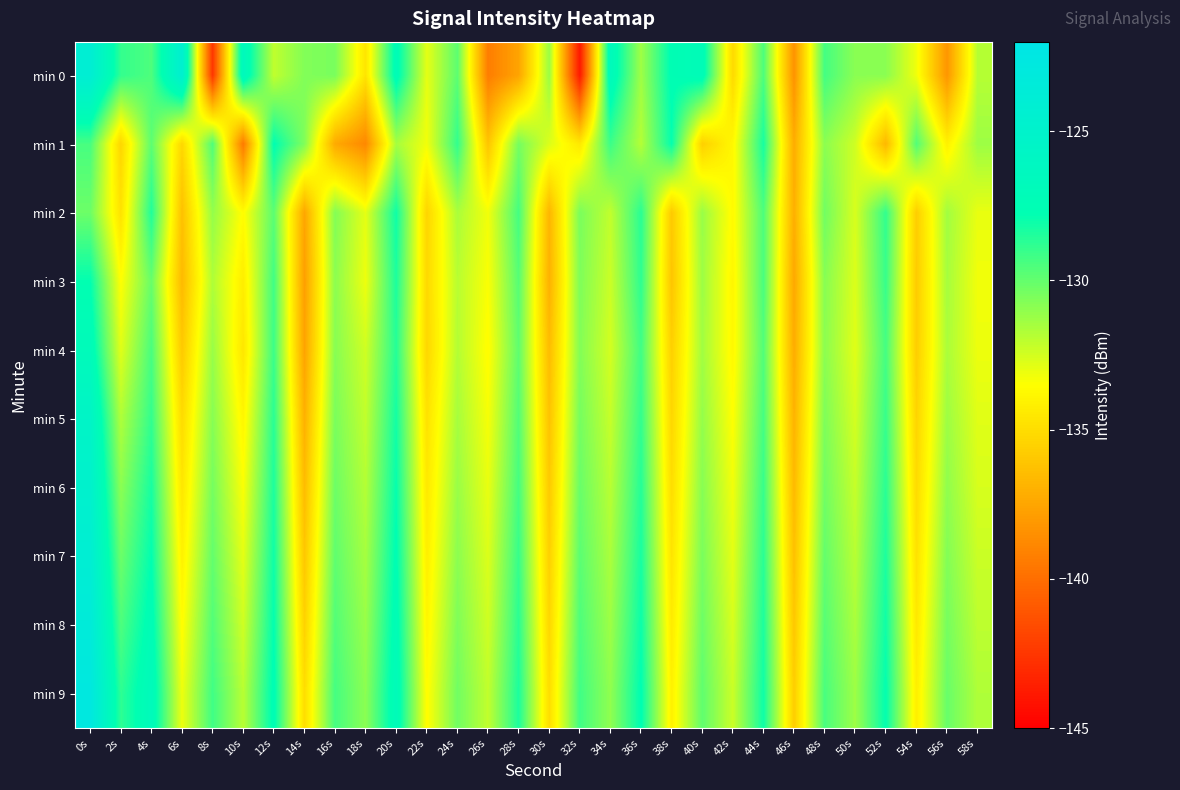

Reading right to left, list all the values displayed in this chart.

min 0: 58s=-131.8	56s=-138.2	54s=-133.2	52s=-130.9	50s=-130.9	48s=-129.3	46s=-138.4	44s=-129.5	42s=-135.2	40s=-127.1	38s=-127.6	36s=-131.3	34s=-126.7	32s=-143.9	30s=-131.2	28s=-137.6	26s=-139.3	24s=-129.8	22s=-132.9	20s=-127.3	18s=-134.7	16s=-130.5	14s=-130.7	12s=-132.1	10s=-126.6	8s=-142.5	6s=-124.4	4s=-129.5	2s=-128.9	0s=-124.1
min 1: 58s=-131.3	56s=-134.1	54s=-129.6	52s=-136.7	50s=-132.4	48s=-130.9	46s=-137.2	44s=-128.3	42s=-133.8	40s=-135.6	38s=-127.9	36s=-131.8	34s=-129.1	32s=-134.5	30s=-132.7	28s=-130.4	26s=-136.1	24s=-128.9	22s=-133.2	20s=-131.5	18s=-138.8	16s=-137.3	14s=-130.6	12s=-127.7	10s=-139.5	8s=-129.6	6s=-135.3	4s=-129.8	2s=-135.3	0s=-129.4
min 2: 58s=-133.0	56s=-131.4	54s=-135.7	52s=-128.9	50s=-132.6	48s=-130.3	46s=-137.1	44s=-129.5	42s=-133.7	40s=-131.2	38s=-135.9	36s=-128.7	34s=-132.1	32s=-130.5	30s=-136.8	28s=-129.3	26s=-133.2	24s=-131.6	22s=-135.4	20s=-128.1	18s=-132.9	16s=-130.7	14s=-137.5	12s=-129.8	10s=-133.6	8s=-131.1	6s=-136.3	4s=-128.5	2s=-134.8	0s=-130.2
min 3: 58s=-133.2	56s=-131.5	54s=-135.8	52s=-129.0	50s=-132.7	48s=-130.8	46s=-137.4	44s=-129.4	42s=-133.9	40s=-131.3	38s=-136.1	36s=-128.8	34s=-132.3	32s=-130.6	30s=-137.0	28s=-129.7	26s=-133.4	24s=-131.9	22s=-135.2	20s=-128.4	18s=-133.1	16s=-130.9	14s=-137.8	12s=-129.2	10s=-134.3	8s=-131.7	6s=-136.6	4s=-130.1	2s=-133.5	0s=-127.8
min 4: 58s=-133.1	56s=-131.6	54s=-135.7	52s=-129.3	50s=-132.8	48s=-130.9	46s=-137.2	44s=-129.6	42s=-133.8	40s=-131.4	38s=-135.6	36s=-129.2	34s=-132.5	32s=-130.7	30s=-136.5	28s=-129.9	26s=-133.6	24s=-131.8	22s=-135.3	20s=-128.6	18s=-132.4	16s=-130.8	14s=-137.6	12s=-129.1	10s=-134.6	8s=-131.2	6s=-135.9	4s=-129.4	2s=-132.8	0s=-126.9
min 5: 58s=-132.8	56s=-131.3	54s=-135.4	52s=-129.0	50s=-132.5	48s=-130.6	46s=-136.9	44s=-129.3	42s=-133.5	40s=-131.1	38s=-135.3	36s=-128.9	34s=-132.2	32s=-130.4	30s=-136.2	28s=-129.6	26s=-133.3	24s=-131.5	22s=-134.8	20s=-128.2	18s=-132.1	16s=-130.5	14s=-137.0	12s=-128.7	10s=-133.9	8s=-130.8	6s=-135.1	4s=-128.9	2s=-131.7	0s=-125.5
min 6: 58s=-132.6	56s=-131.0	54s=-135.1	52s=-128.7	50s=-132.2	48s=-130.3	46s=-136.6	44s=-129.0	42s=-133.2	40s=-130.8	38s=-135.0	36s=-128.6	34s=-131.9	32s=-130.1	30s=-135.9	28s=-129.3	26s=-133.0	24s=-131.2	22s=-134.5	20s=-127.9	18s=-131.8	16s=-130.2	14s=-136.5	12s=-128.4	10s=-133.4	8s=-130.4	6s=-134.6	4s=-128.3	2s=-130.9	0s=-124.8
min 7: 58s=-132.3	56s=-130.7	54s=-134.8	52s=-128.4	50s=-131.9	48s=-130.0	46s=-136.3	44s=-128.7	42s=-132.9	40s=-130.5	38s=-134.7	36s=-128.3	34s=-131.6	32s=-129.8	30s=-135.6	28s=-129.0	26s=-132.7	24s=-130.9	22s=-134.2	20s=-127.6	18s=-131.5	16s=-129.9	14s=-136.0	12s=-128.1	10s=-132.9	8s=-130.0	6s=-134.1	4s=-127.8	2s=-130.2	0s=-124.1
min 8: 58s=-132.0	56s=-130.4	54s=-134.5	52s=-128.1	50s=-131.6	48s=-129.7	46s=-136.0	44s=-128.4	42s=-132.6	40s=-130.2	38s=-134.4	36s=-128.0	34s=-131.3	32s=-129.5	30s=-135.3	28s=-128.7	26s=-132.4	24s=-130.6	22s=-133.9	20s=-127.3	18s=-131.2	16s=-129.6	14s=-135.5	12s=-127.8	10s=-132.4	8s=-129.6	6s=-133.6	4s=-127.3	2s=-129.5	0s=-123.4
min 9: 58s=-131.7	56s=-130.1	54s=-134.2	52s=-127.8	50s=-131.3	48s=-129.4	46s=-135.7	44s=-128.1	42s=-132.3	40s=-129.9	38s=-134.1	36s=-127.7	34s=-131.0	32s=-129.2	30s=-135.0	28s=-128.4	26s=-132.1	24s=-130.3	22s=-133.6	20s=-127.0	18s=-130.9	16s=-129.3	14s=-135.0	12s=-127.5	10s=-131.9	8s=-129.2	6s=-133.1	4s=-126.8	2s=-128.8	0s=-122.7